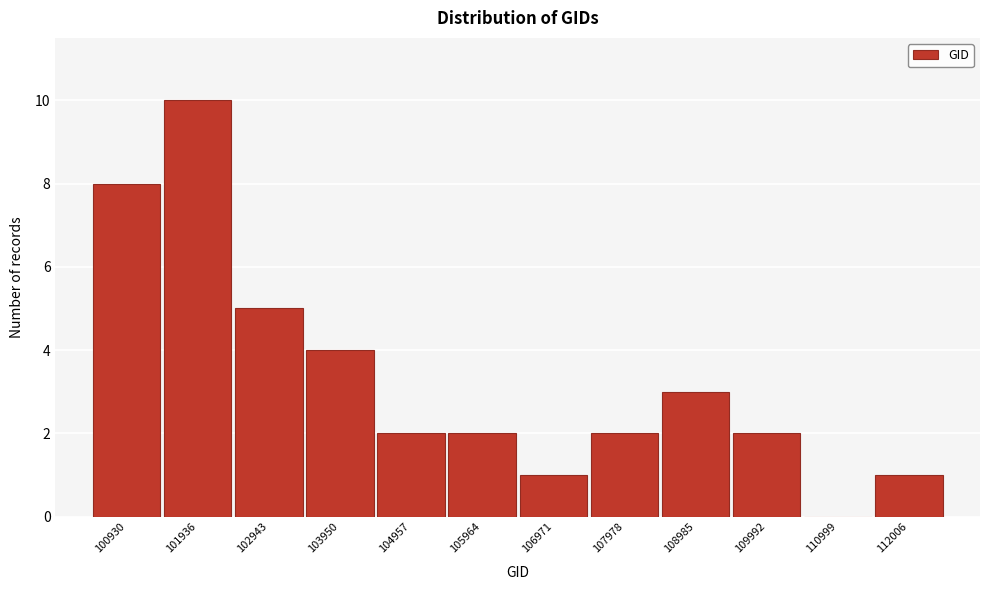

Reading left to right, what are all the values shown in this chart?

100930=8	101936=10	102943=5	103950=4	104957=2	105964=2	106971=1	107978=2	108985=3	109992=2	110999=0	112006=1